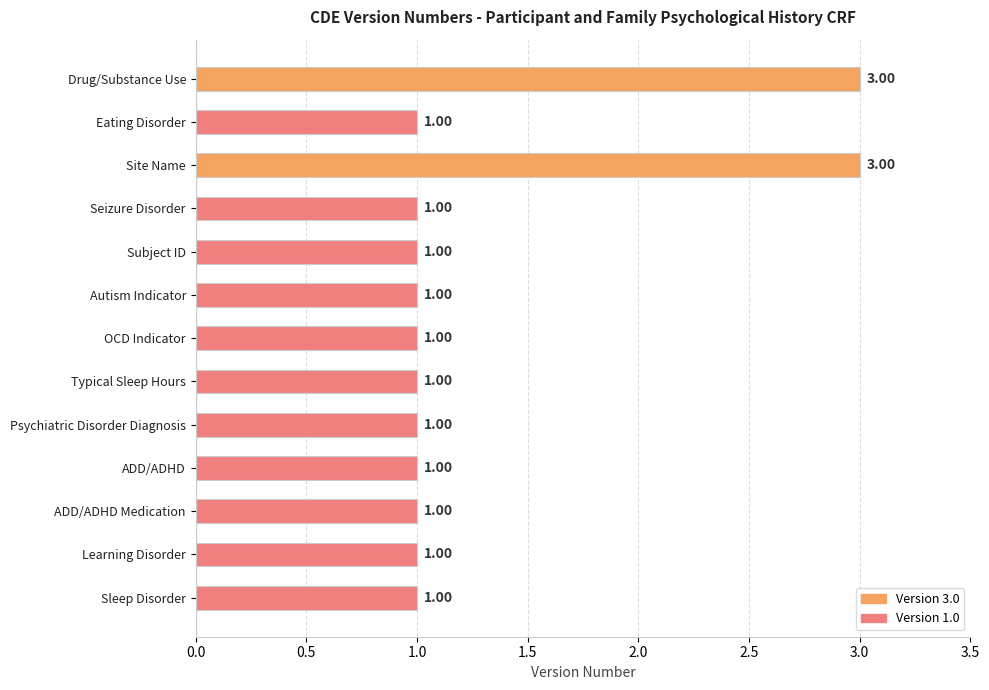

What is the label of the 12th bar from the bottom?

Eating Disorder